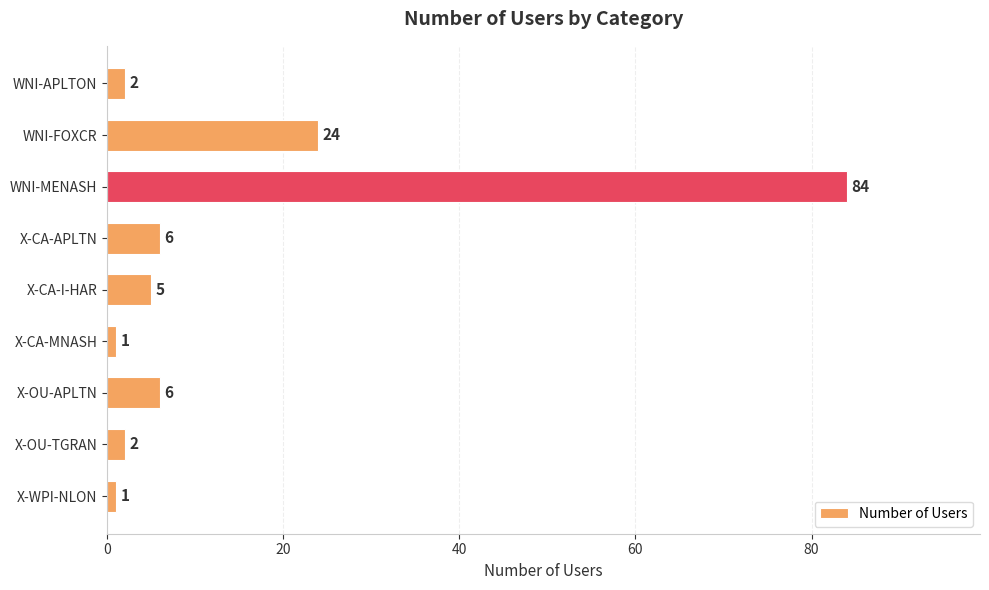

How many data points are less than 5?

4